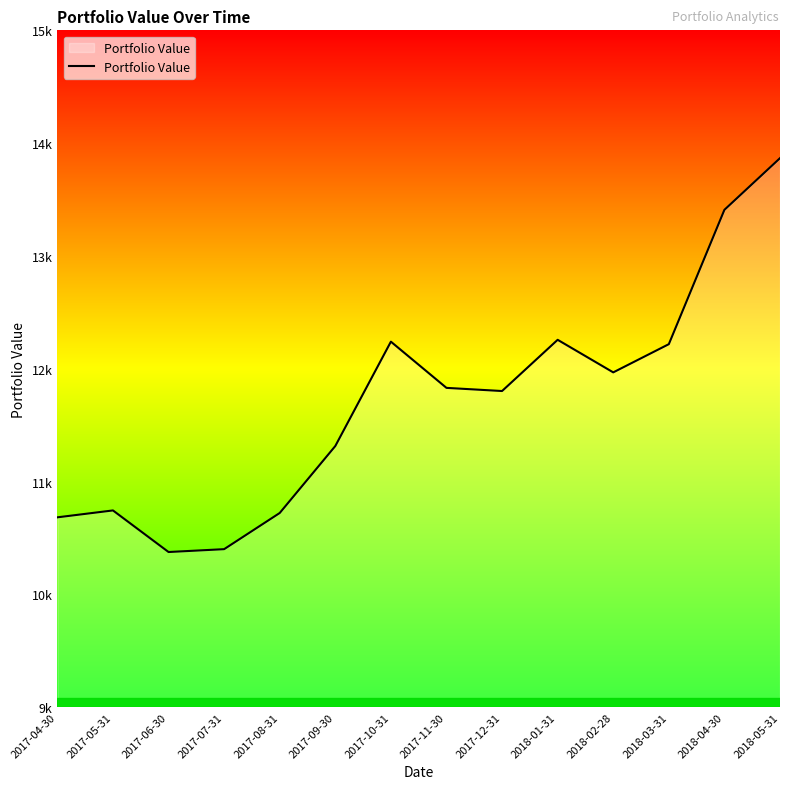

The value at 2017-07-31 is 10400.3. True or false?

True